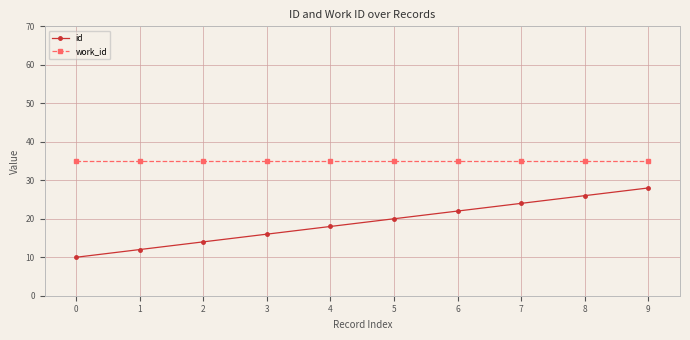

Which series changed the most between 4 and 8?

id